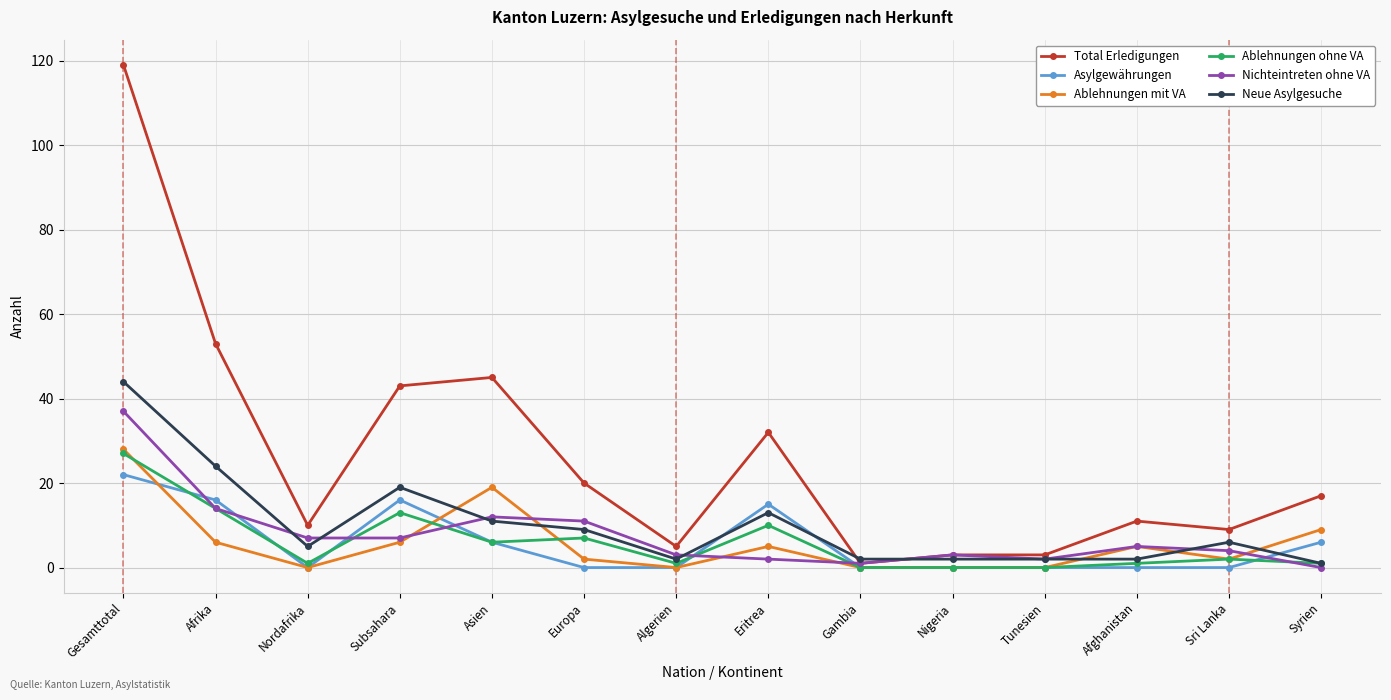

What are all the series names shown in the legend?

Total Erledigungen, Asylgewährungen, Ablehnungen mit VA, Ablehnungen ohne VA, Nichteintreten ohne VA, Neue Asylgesuche